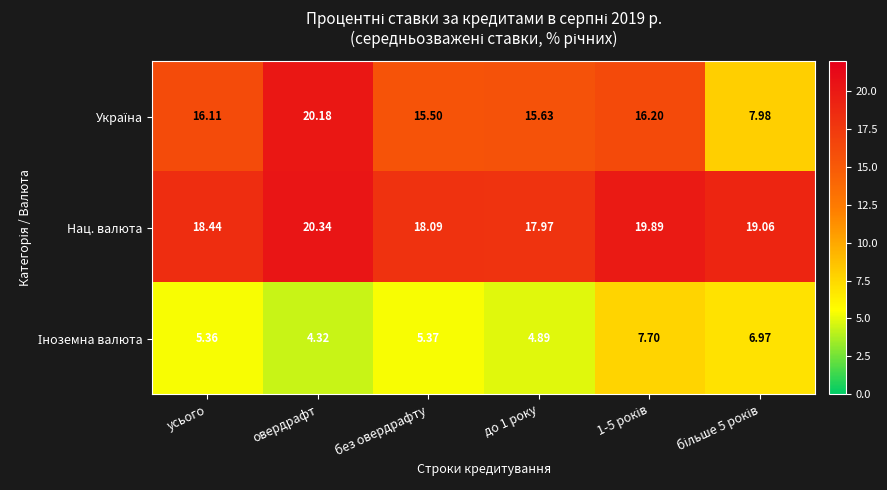

At how many categories does at least one series exceed 17?

6